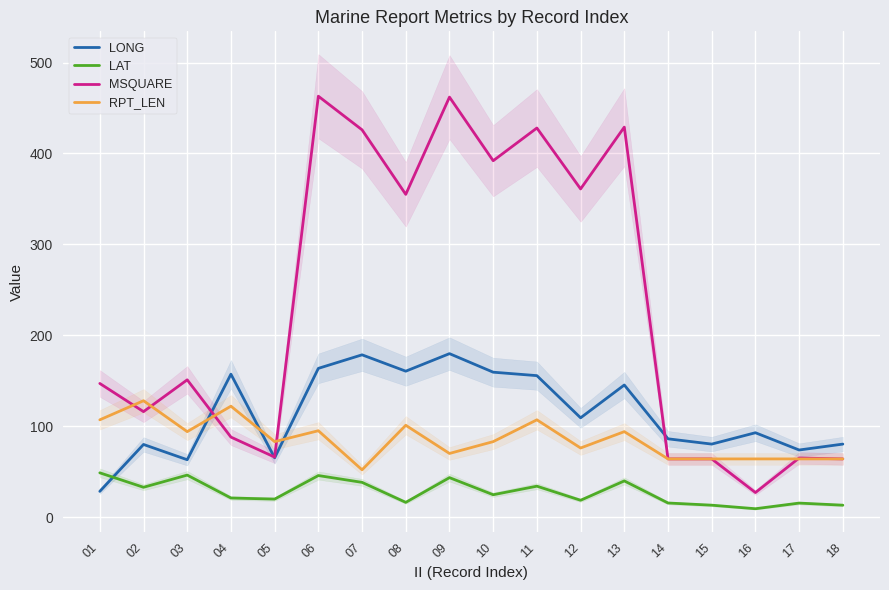

What is the sum of all LONG values?

2058.9